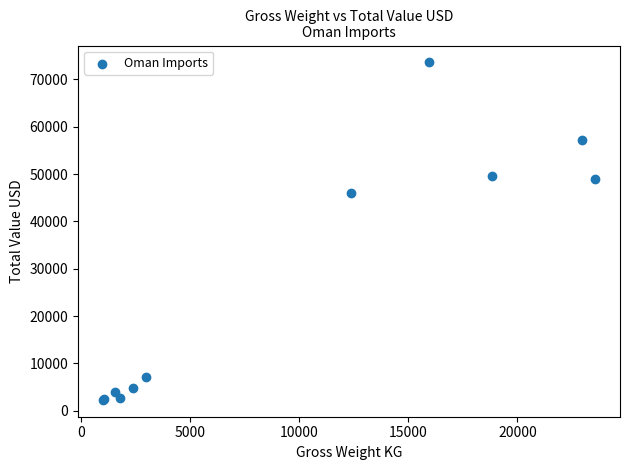

What Y value in the scatter plot is closest to 37938?

46012.7